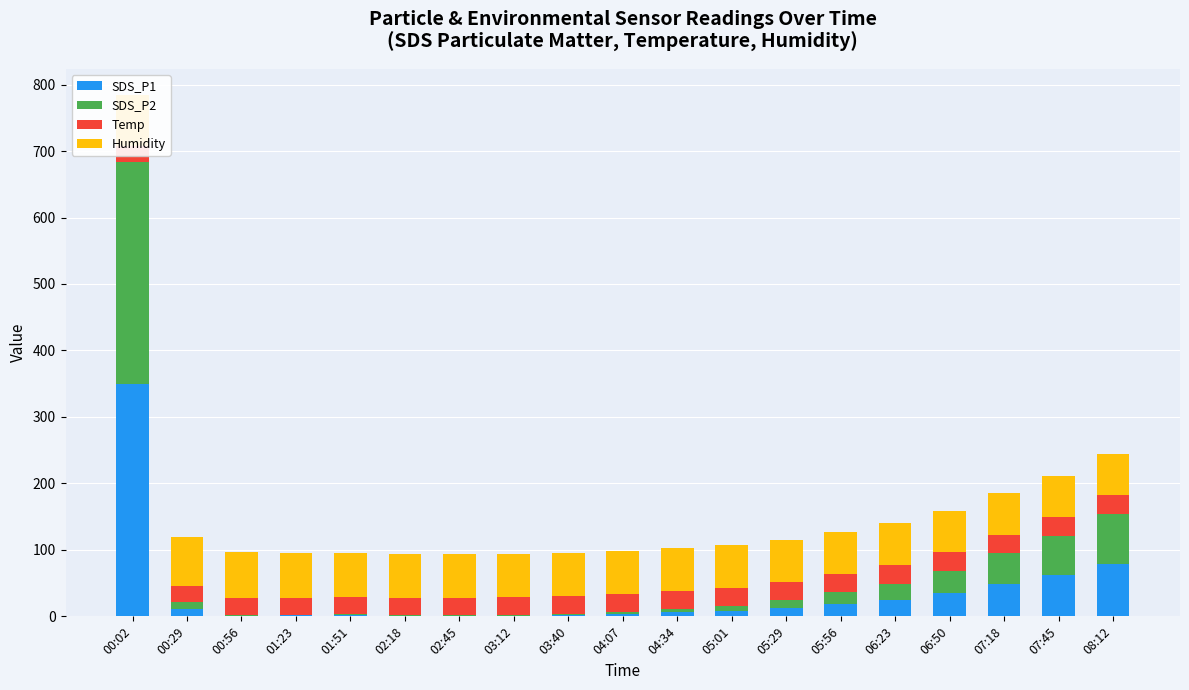

Reading left to right, extract all data points from this chart.

SDS_P1: 350.1	11.0	1.1	1.8	1.5	1.2	0.9	1.1	2.1	3.5	5.8	8.2	12.4	18.6	25.3	35.1	48.7	62.3	78.9
SDS_P2: 333.6	10.2	1.0	0.8	1.4	1.1	0.8	1.0	2.0	3.3	5.5	7.8	11.8	17.7	24.1	33.4	46.3	59.2	75.1
Temp: 23.3	24.1	24.8	25.6	25.8	26.0	26.3	26.5	26.8	27.0	27.2	27.3	27.5	27.6	27.7	27.8	27.9	28.0	28.1
Humidity: 77.2	73.8	70.5	66.9	66.2	65.8	65.4	65.0	64.6	64.2	63.8	63.5	63.2	63.0	62.8	62.6	62.4	62.2	62.0